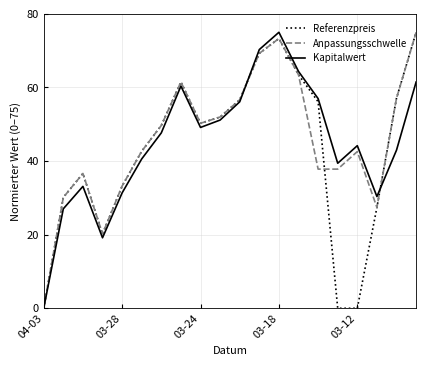

True or false: Anpassungsschwelle has a value of 0.0 at 04-03.

True